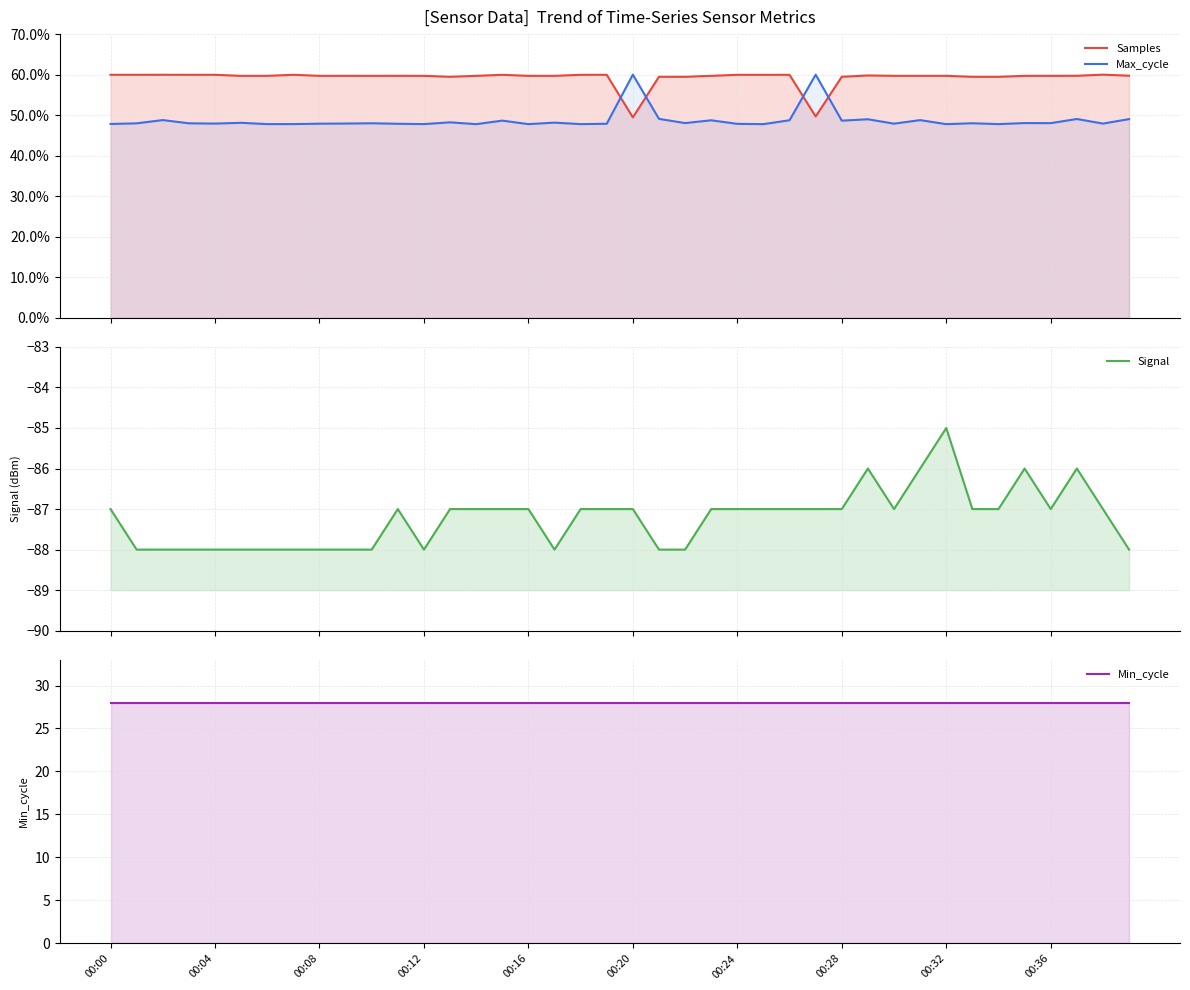

At which label is Samples closest to 54?

27